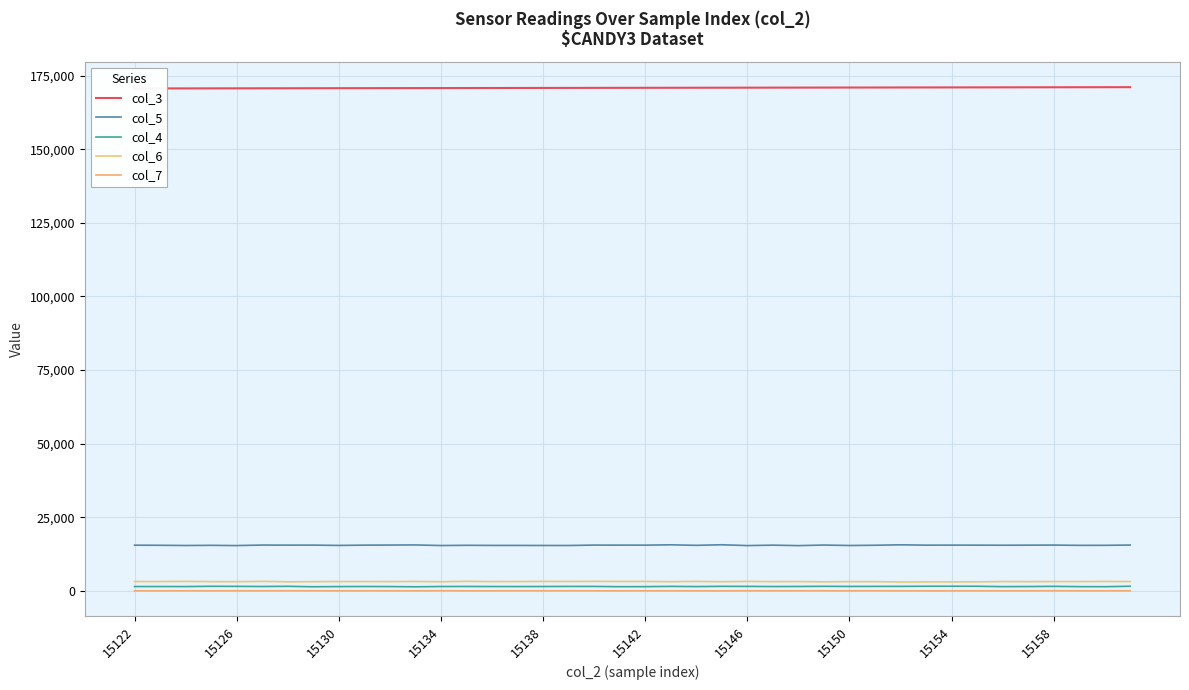

What is the average value of the col_6 series?

3186